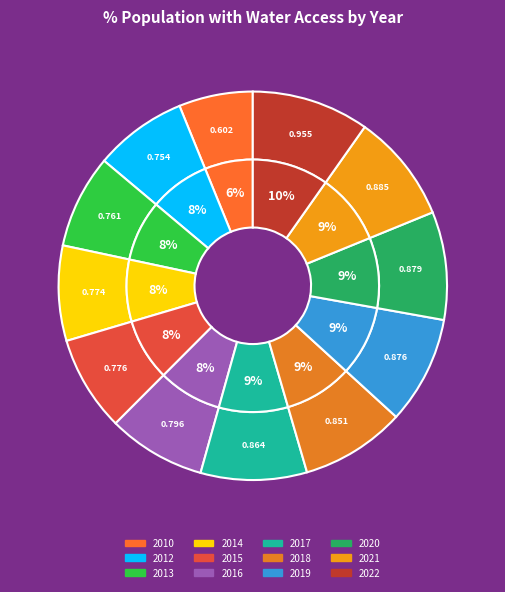

How many segments does this pie chart have?

12